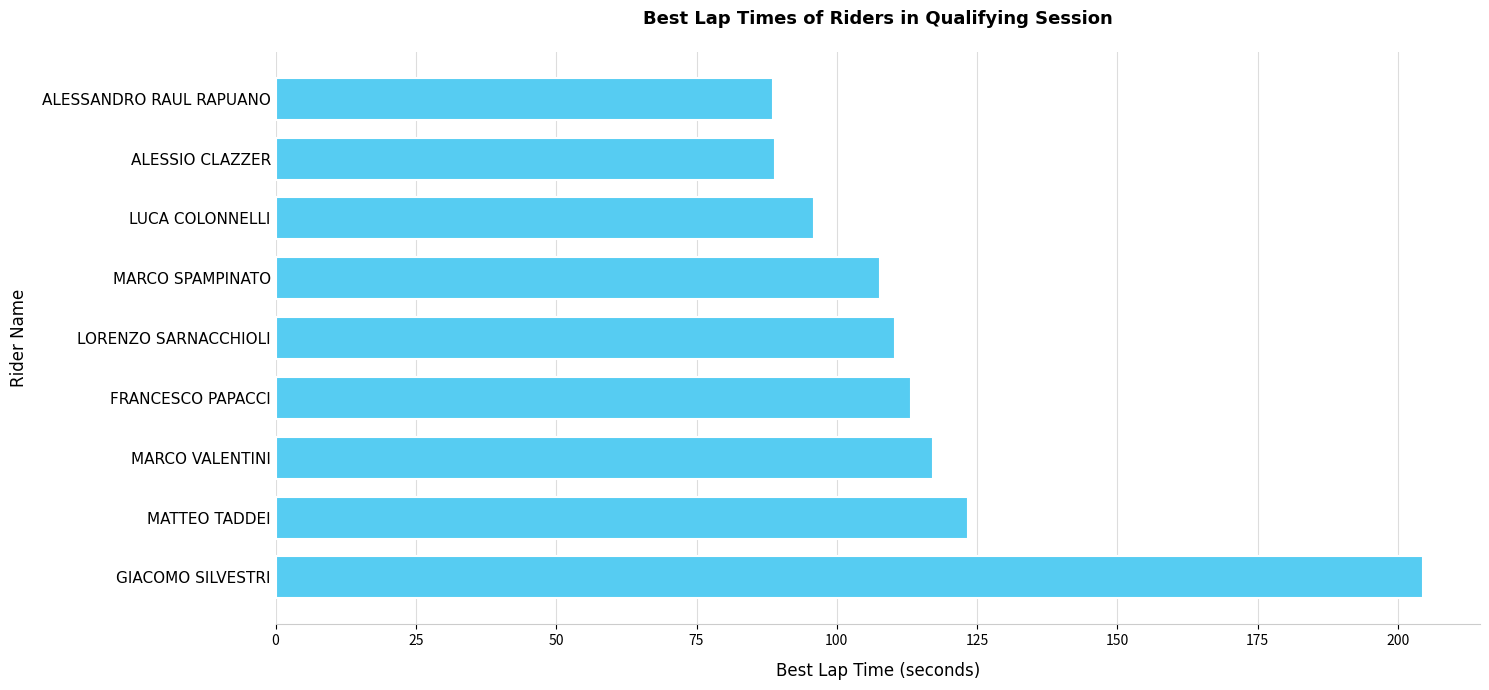

What is the label of the 9th bar from the top?

GIACOMO SILVESTRI